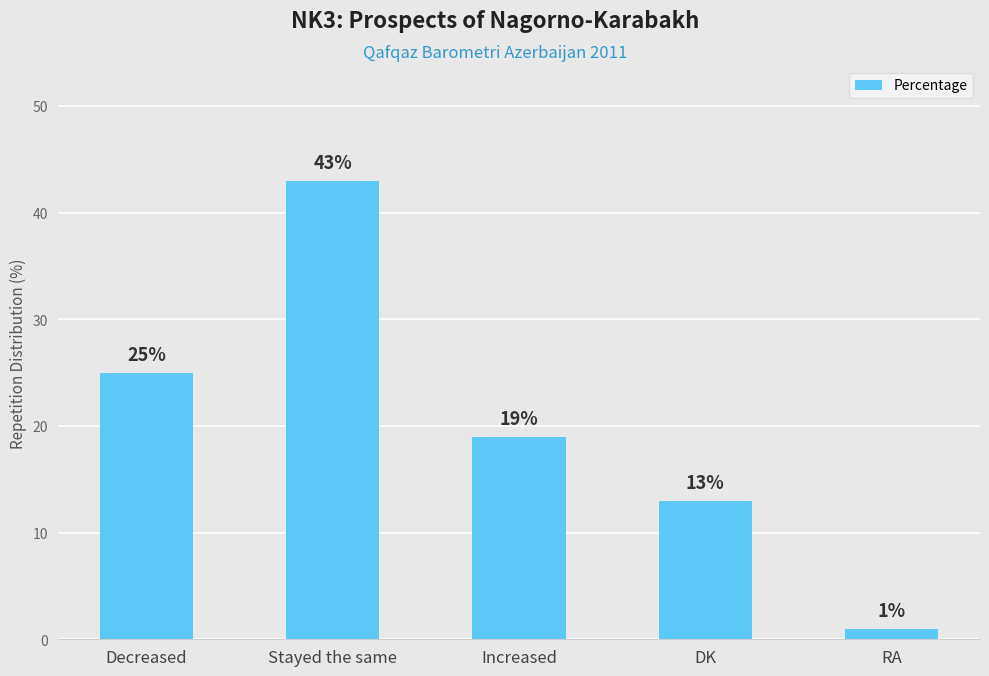

What is the label of the 2nd bar from the left?

Stayed the same